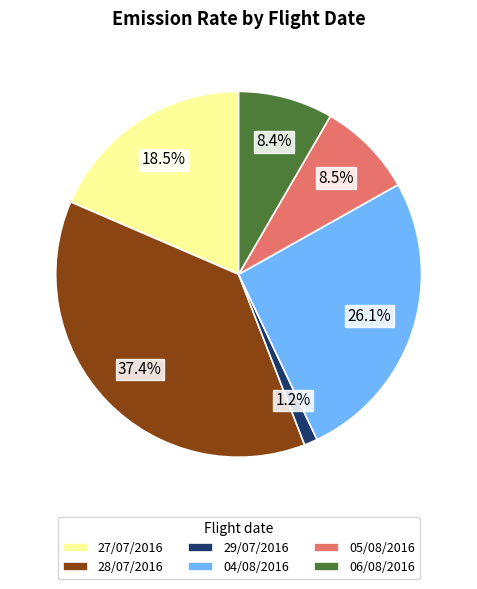

How many segments does this pie chart have?

6